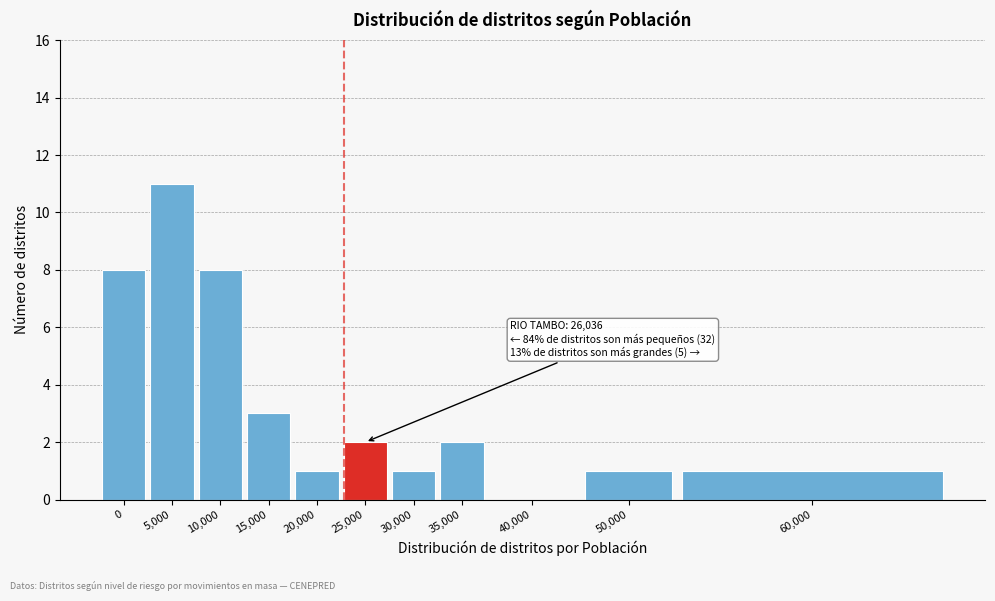

Reading left to right, extract all data points from this chart.

0=8	5,000=11	10,000=8	15,000=3	20,000=1	25,000=2	30,000=1	35,000=2	40,000=0	50,000=1	60,000=1